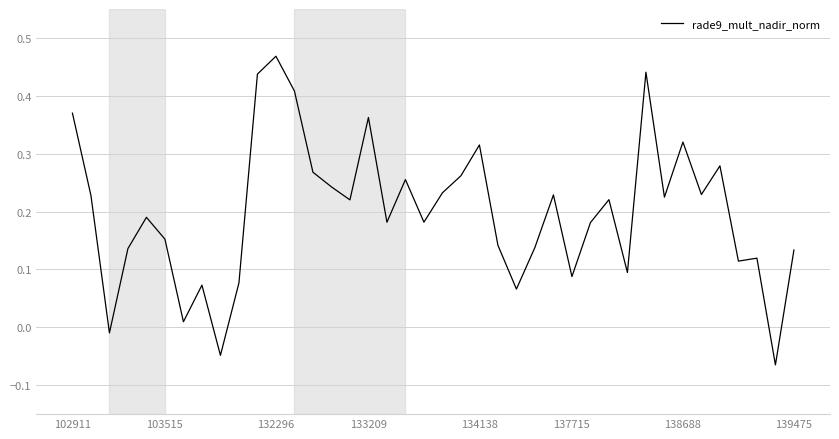

At which category does the chart reach its peak across all series?

132296